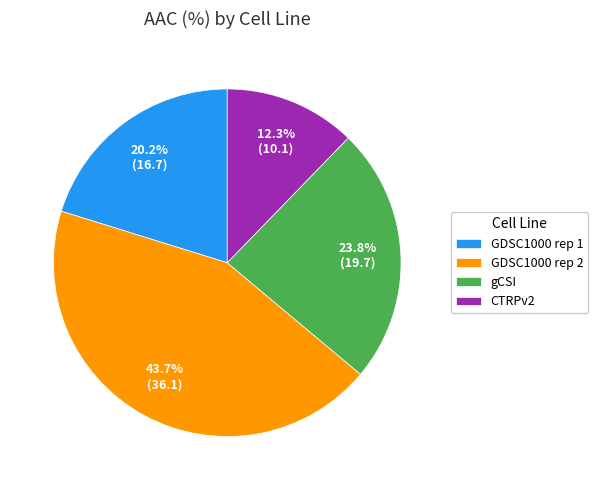

Does GDSC1000 rep 1 account for over 50% of the chart?

No